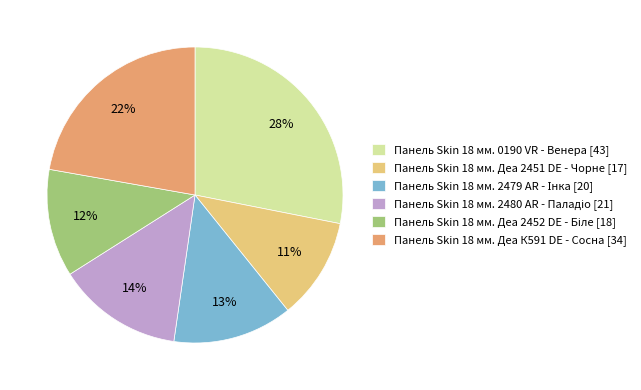

How many slices are in this pie chart?

6